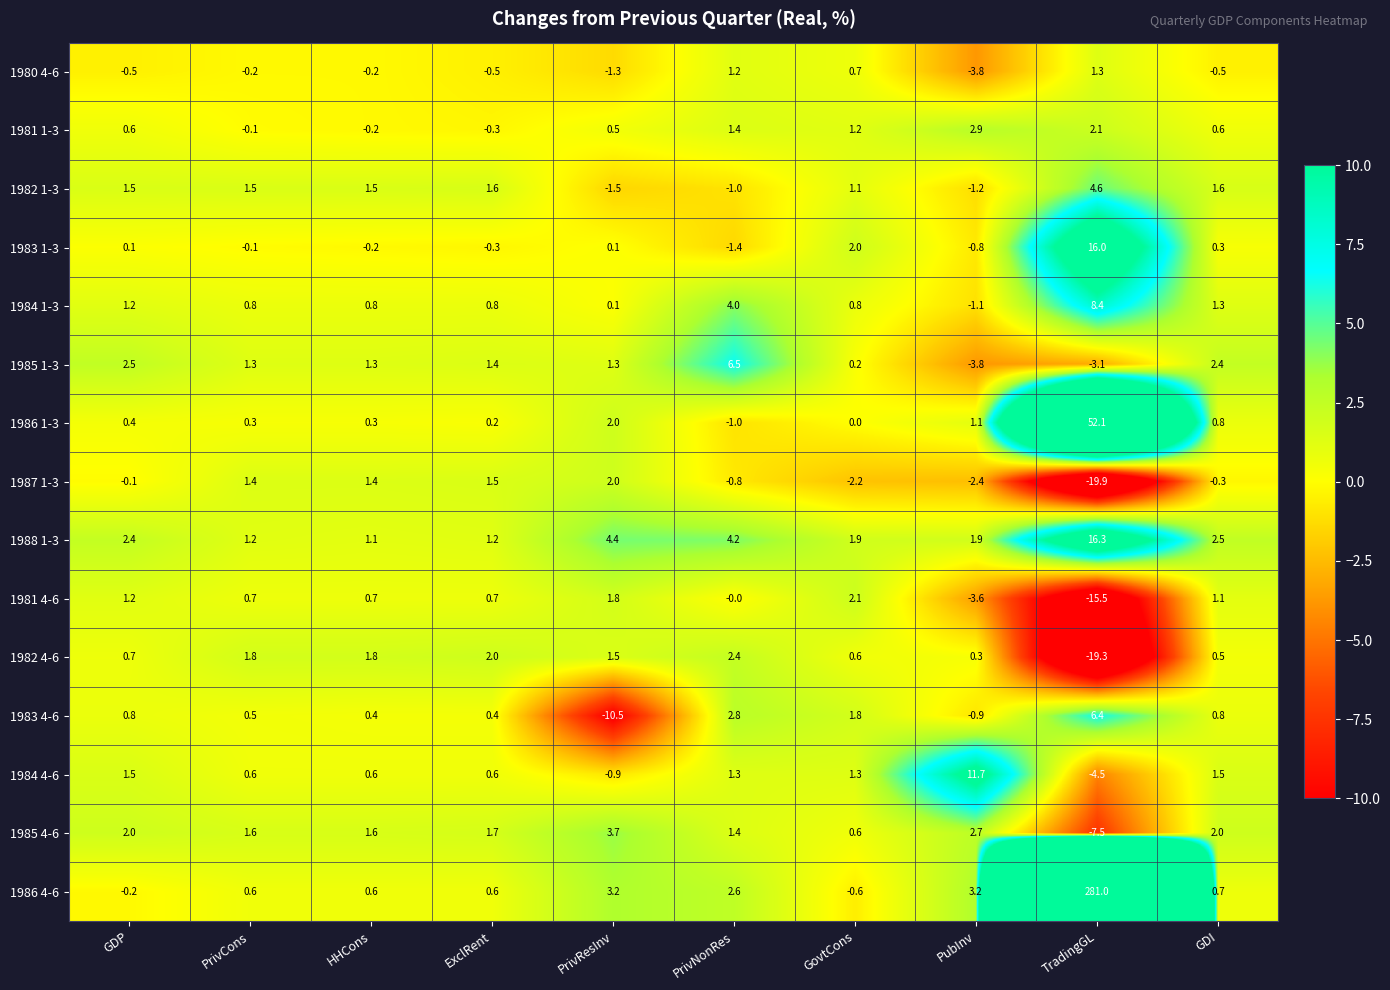

What is the difference between the second highest and second lowest values in the 1984 4-6 series?

2.4